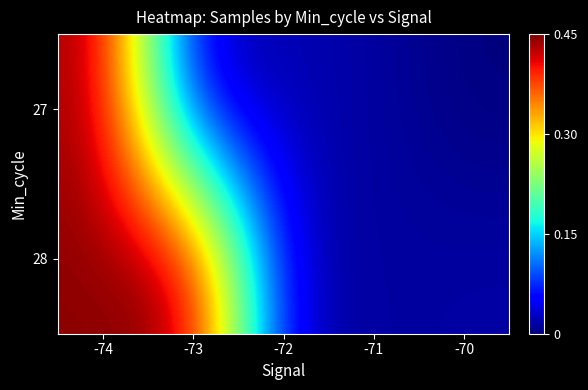

At which category does the chart reach its minimum across all series?

-70